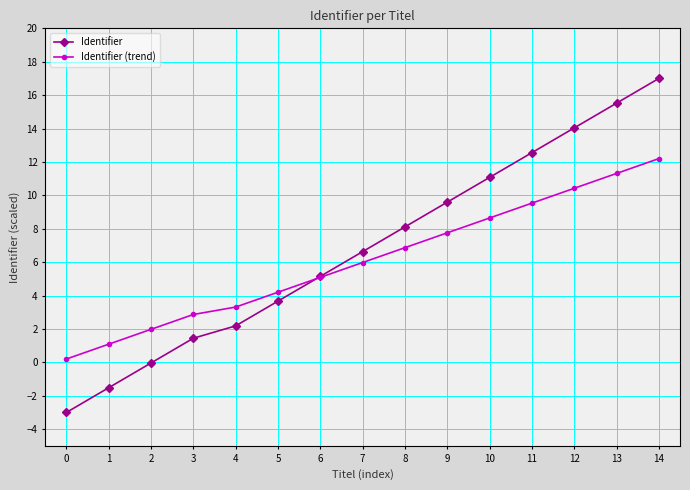

The Identifier series shows 2.2 at 4. True or false?

True